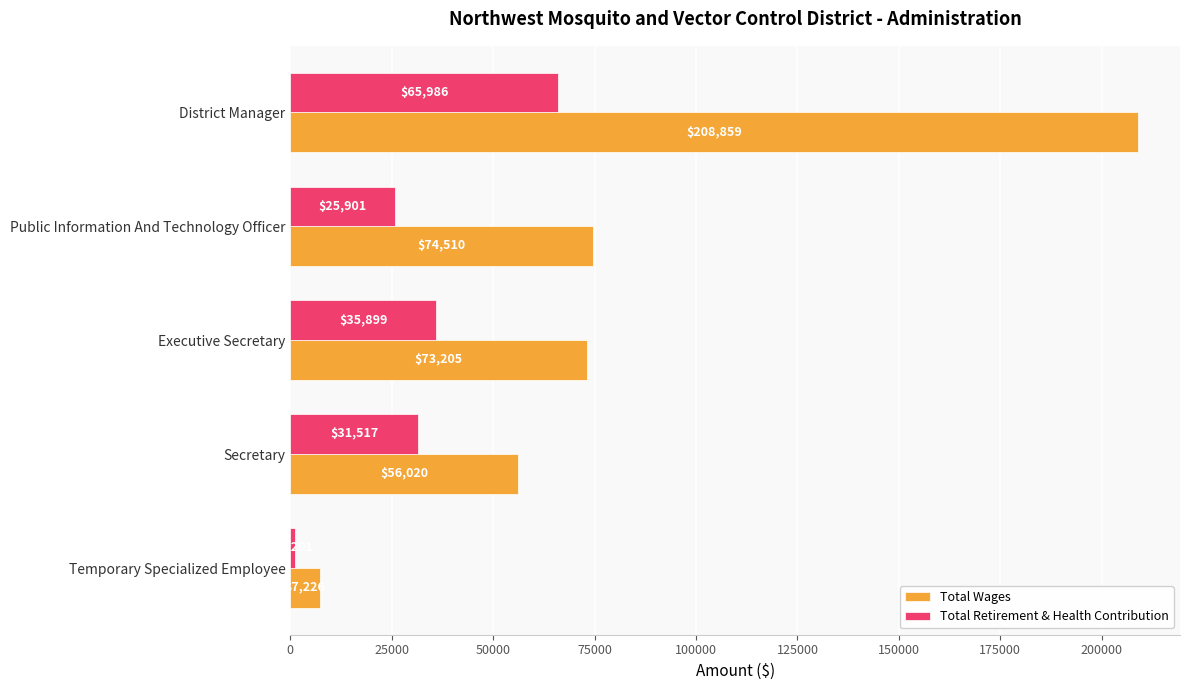

What is the highest value of the Total Wages series?

208859